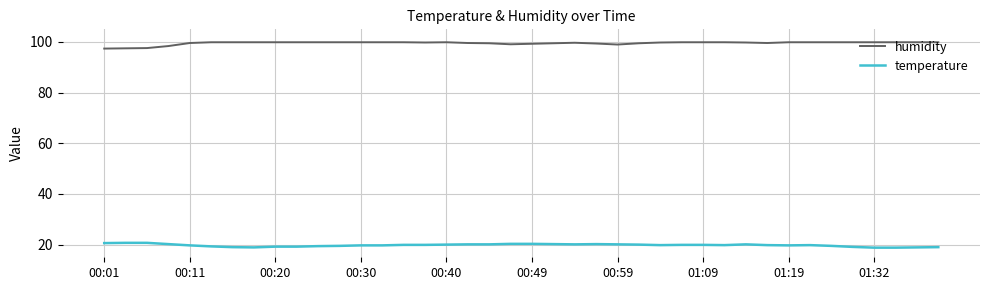

List the series in order of their peak value, highest first.

humidity, temperature